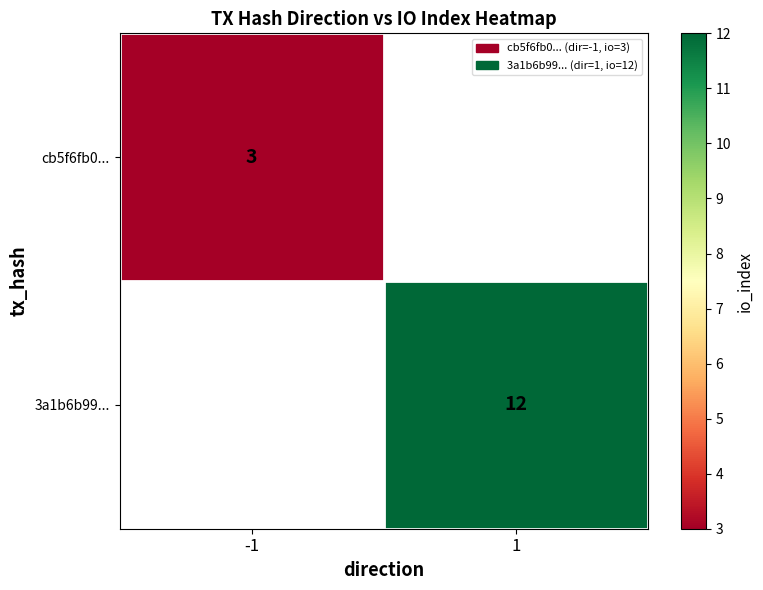

The value of 3a1b6b99... at 1 is 12. True or false?

True